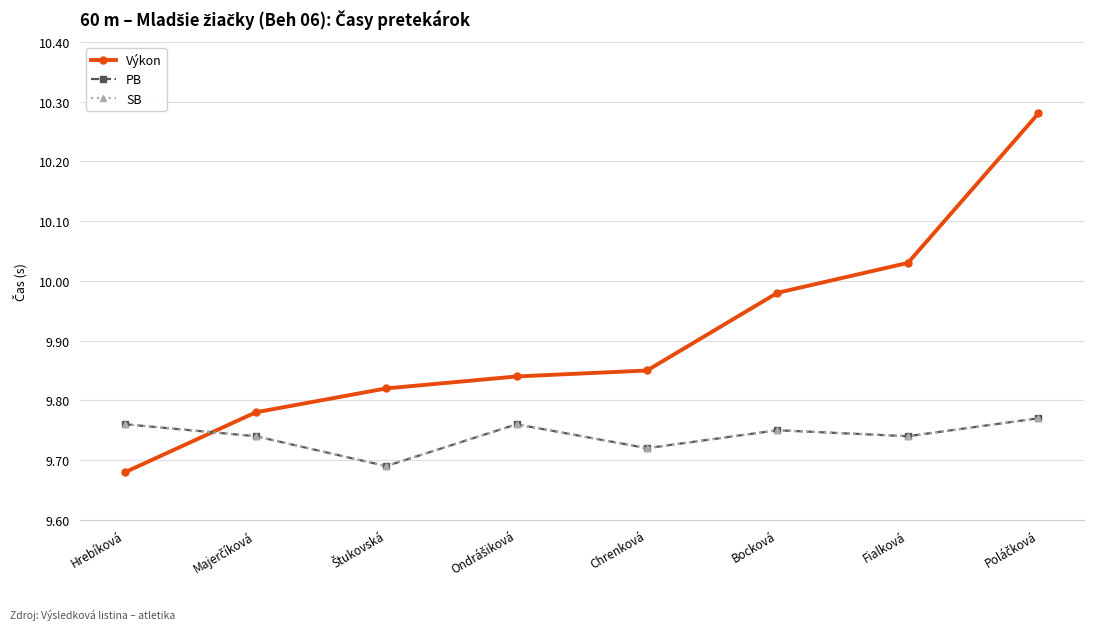

Where do Výkon and SB first cross each other?

Hrebíková and Majerčíková